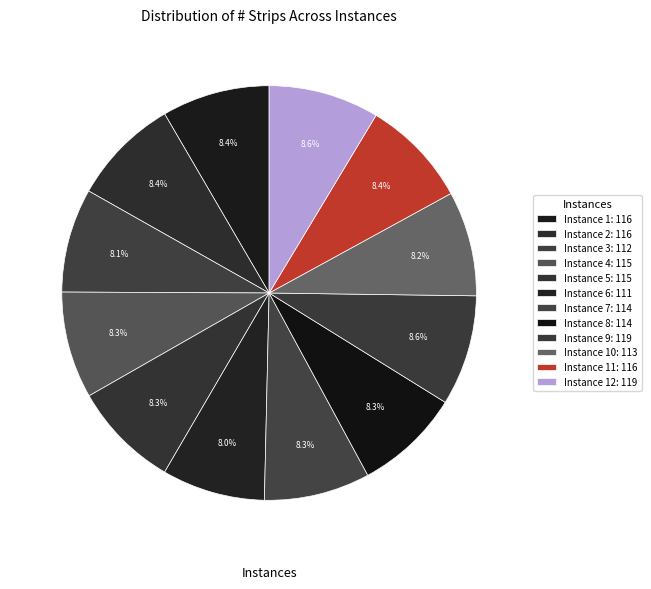

Is there a majority slice in this chart?

No